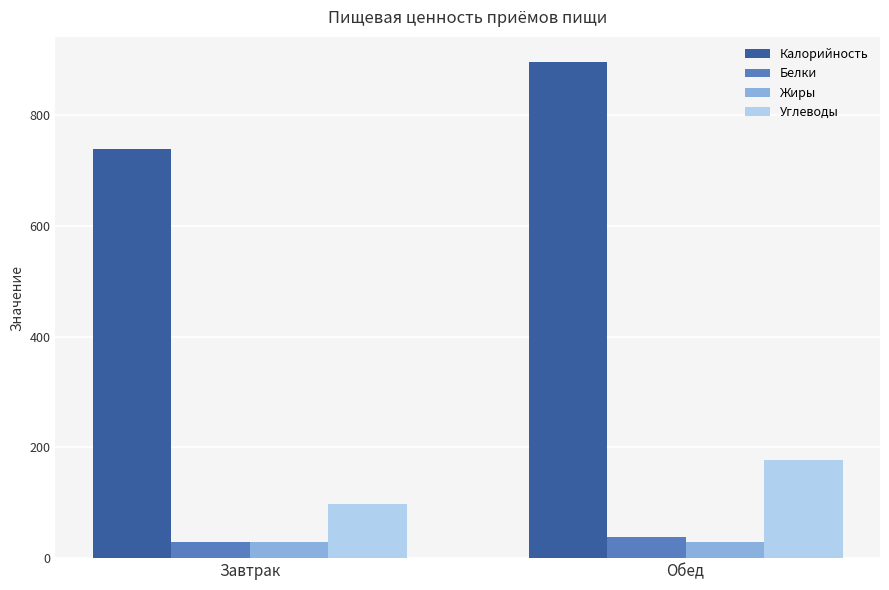

Which series has the largest total across all categories?

Калорийность